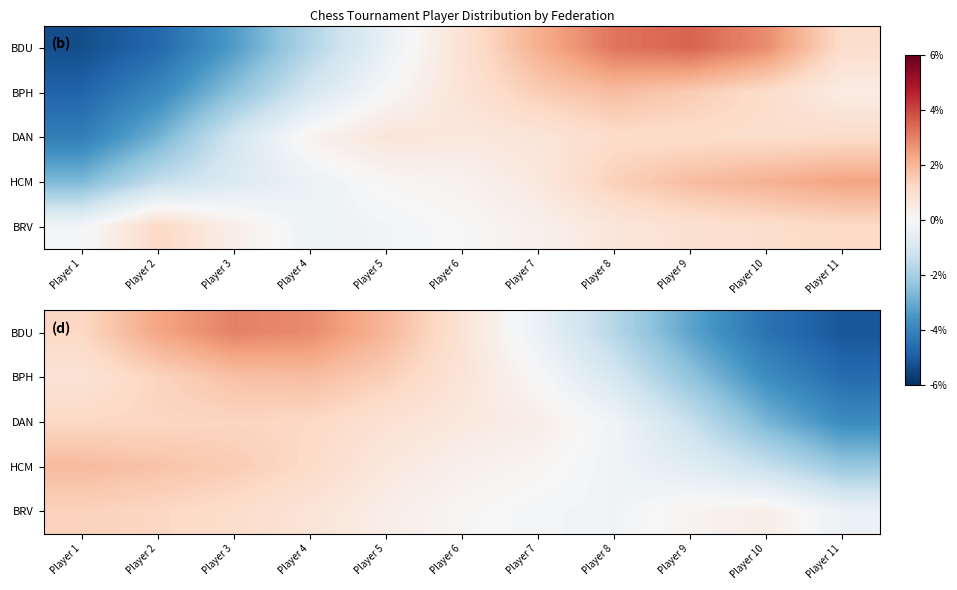

Count the number of categories in the chart.

11